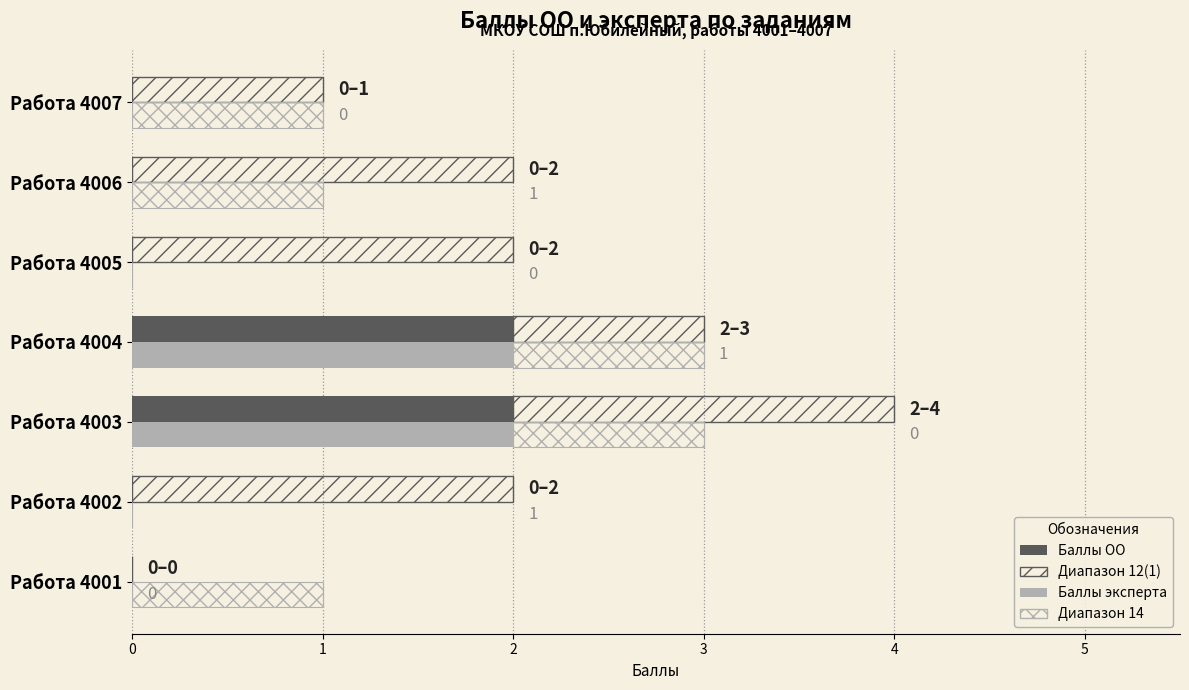

How many values in the Баллы эксперта (1К1) series exceed 0?

2